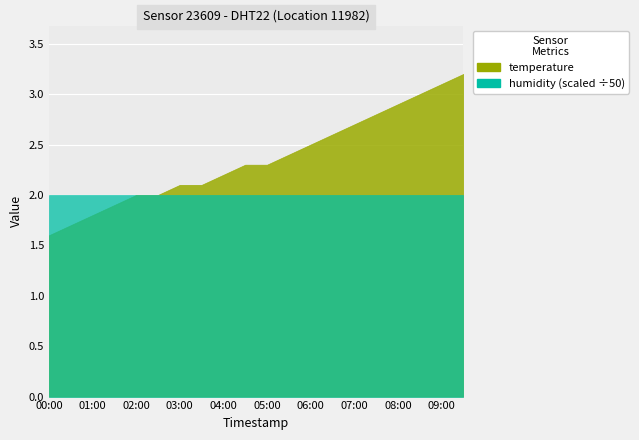

Reading left to right, transcribe all the data shown in this chart.

temperature: 00:00=1.6	00:30=1.7	01:00=1.8	01:30=1.9	02:00=2.0	02:30=2.0	03:00=2.1	03:30=2.1	04:00=2.2	04:30=2.3	05:00=2.3	05:30=2.4	06:00=2.5	06:30=2.6	07:00=2.7	07:30=2.8	08:00=2.9	08:30=3.0	09:00=3.1	09:30=3.2
humidity: 00:00=99.9	00:30=99.9	01:00=99.9	01:30=99.9	02:00=99.9	02:30=99.9	03:00=99.9	03:30=99.9	04:00=99.9	04:30=99.9	05:00=99.9	05:30=99.9	06:00=99.9	06:30=99.9	07:00=99.9	07:30=99.9	08:00=99.9	08:30=99.9	09:00=99.9	09:30=99.9